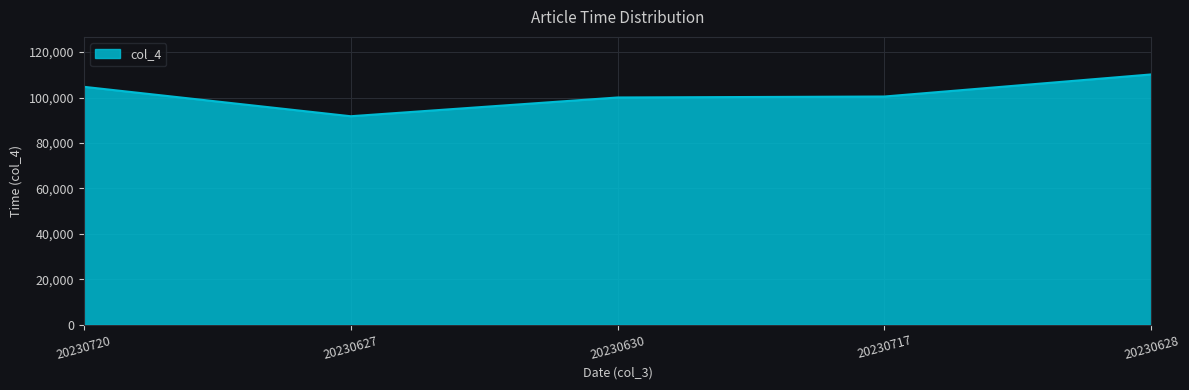

Is it true that the value at 20230720 is 104712?

True